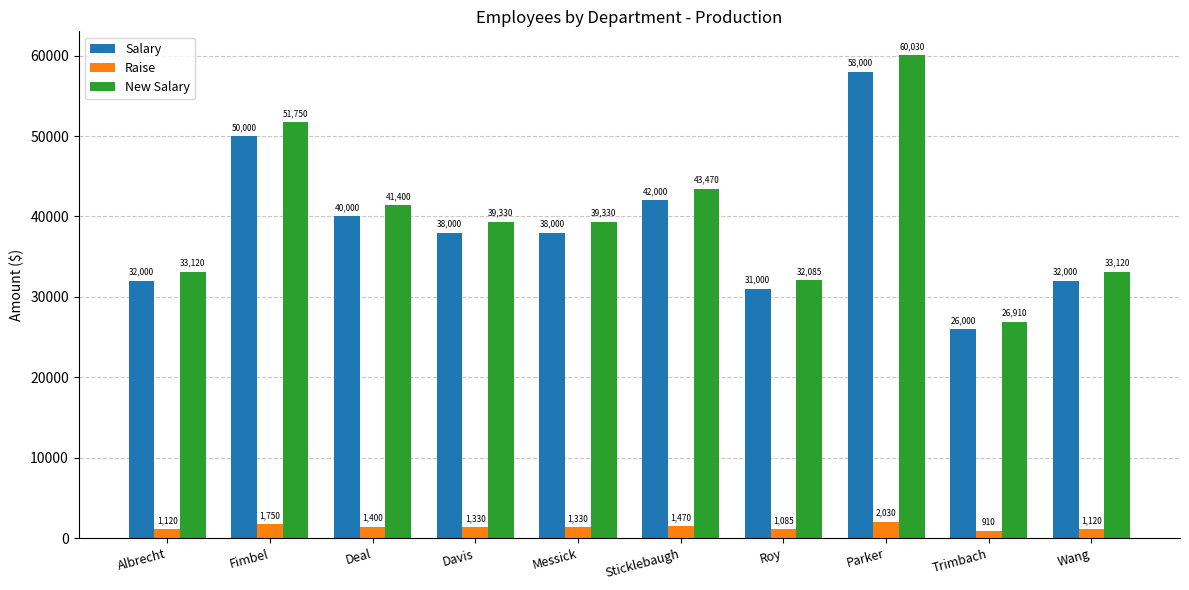

What is the total value across all series at Parker?

120060